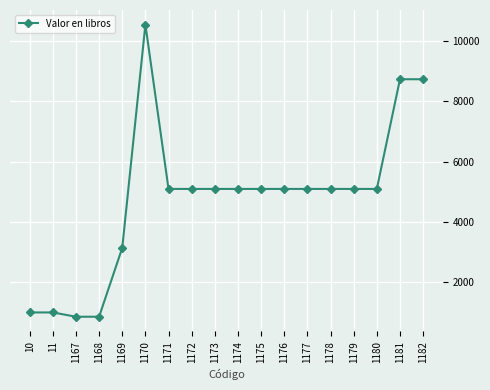

At which label does the data first exceed 5092?

1170